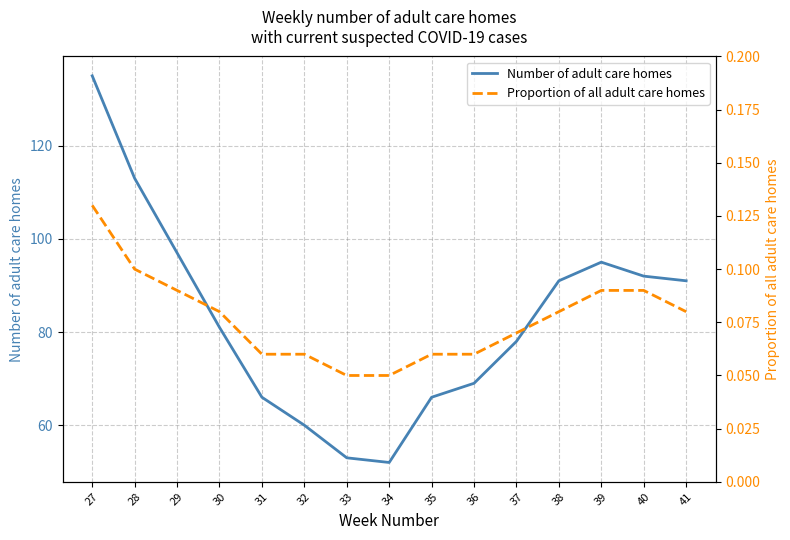

Rank the series at 33 from lowest to highest value.

Proportion of all adult care homes, Number of adult care homes